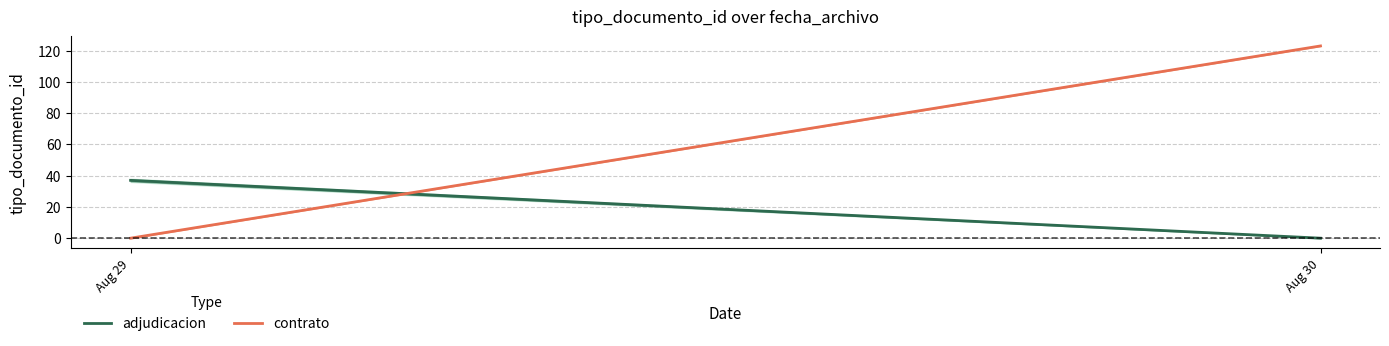

What are all the series names shown in the legend?

adjudicacion, contrato